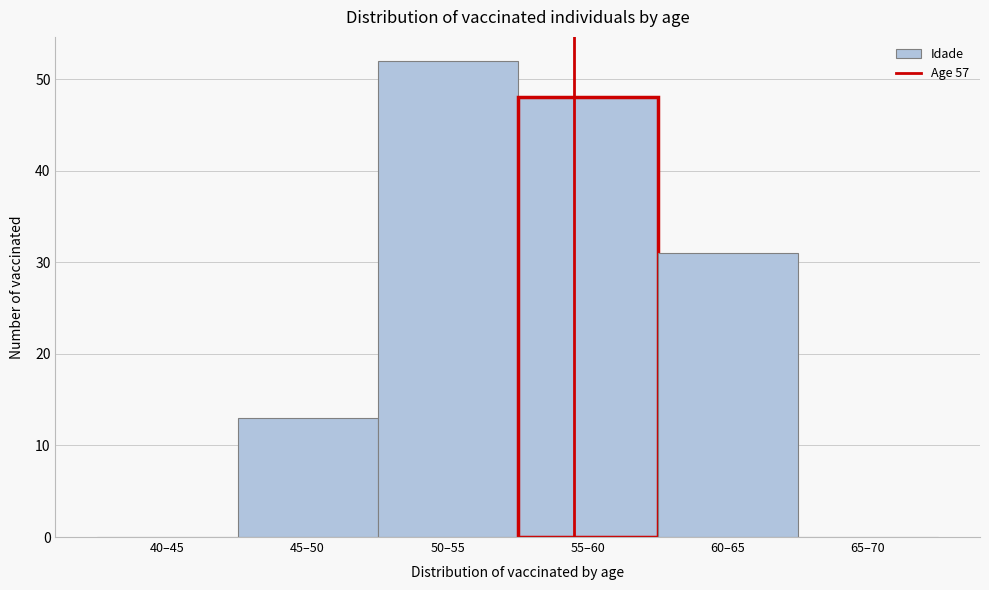

Reading right to left, what are all the values shown in this chart?

65–70=0	60–65=31	55–60=48	50–55=52	45–50=13	40–45=0